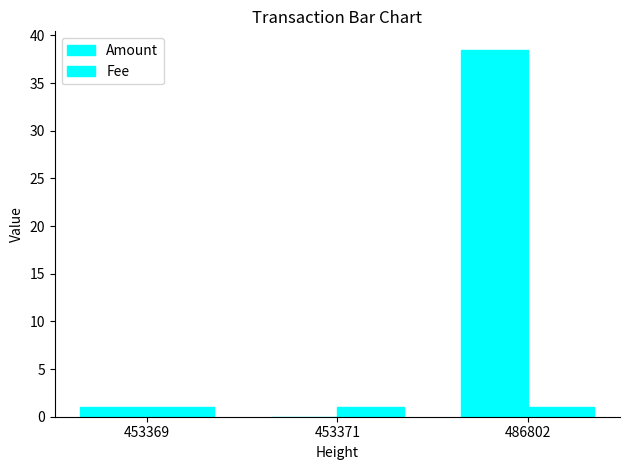

How many groups of bars are there?

3